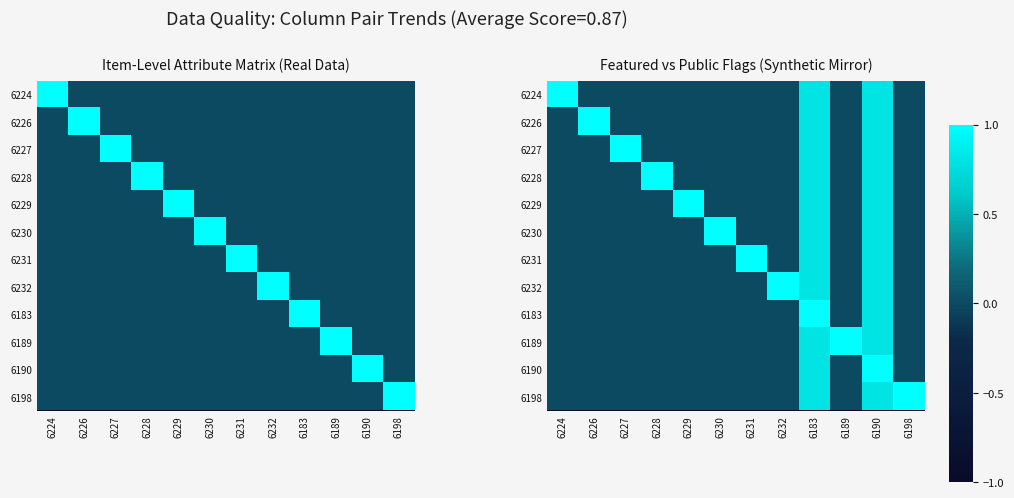

The 6227 series shows -0.4 at 6228. True or false?

False